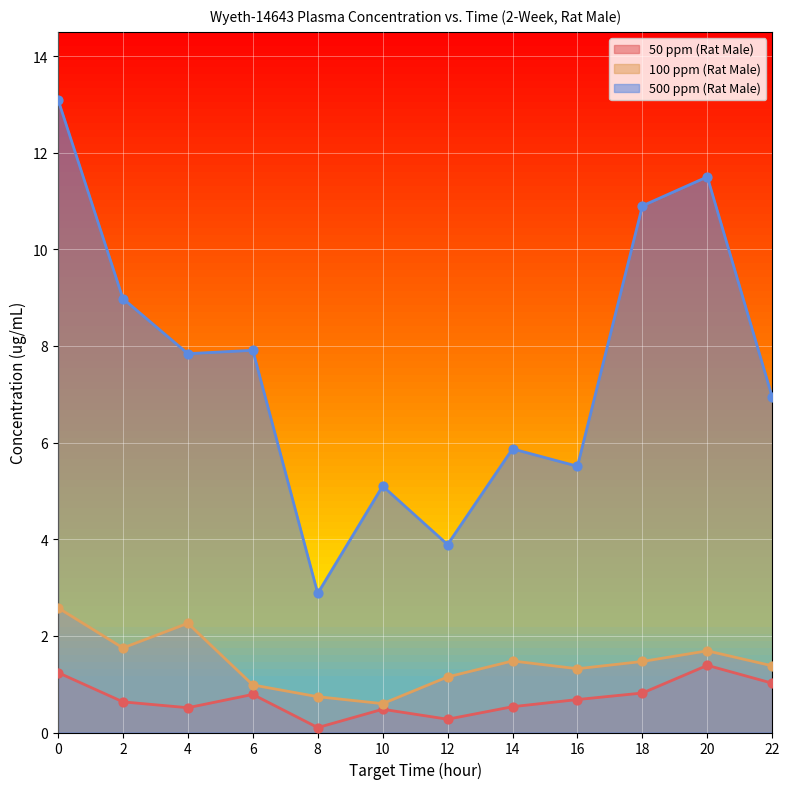

At how many categories does at least one series exceed 8?

4